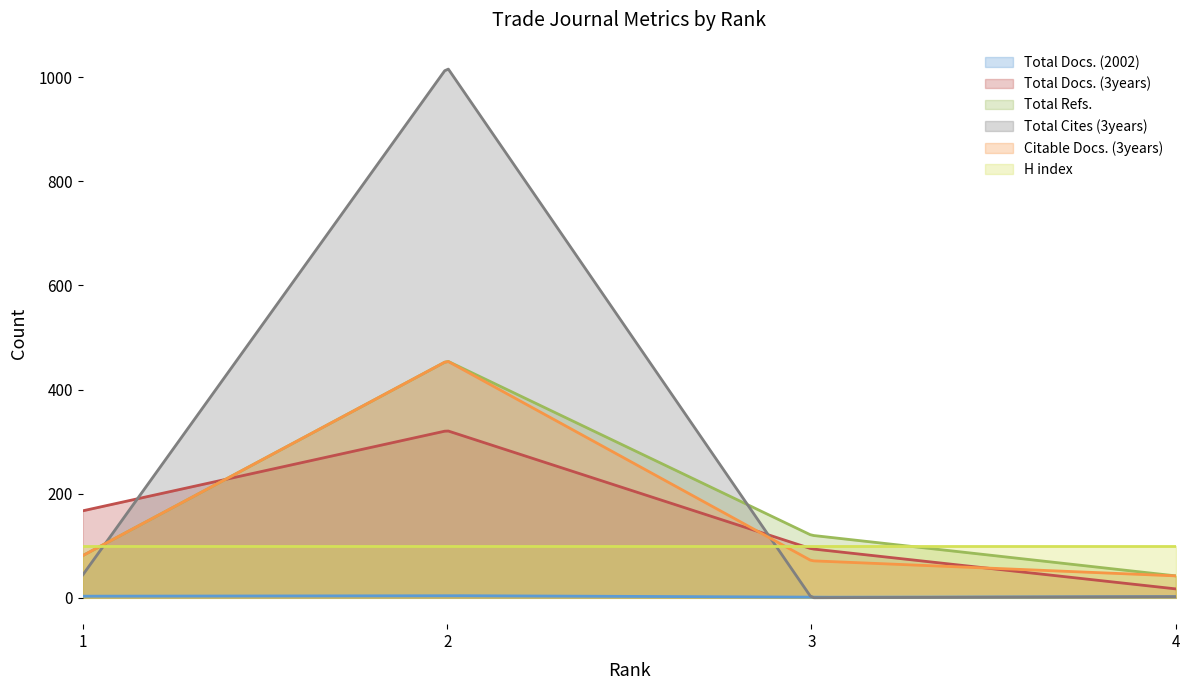

How many data points in Total Refs. are less than 120?

2